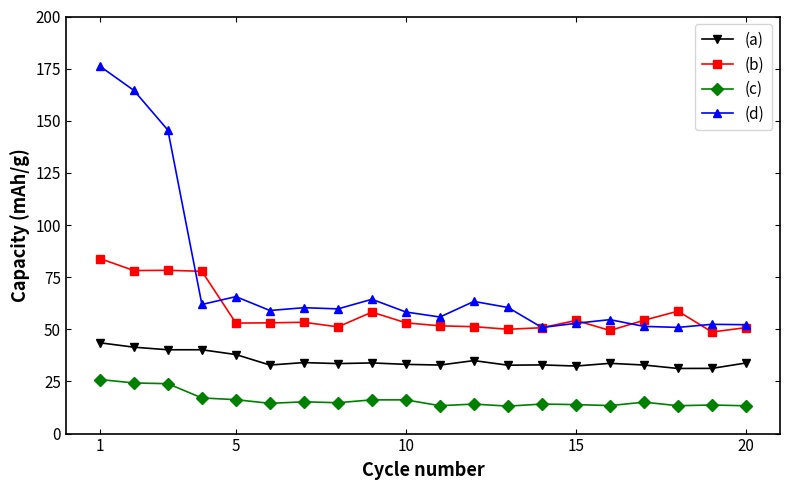

Which series has the largest total across all categories?

(d)